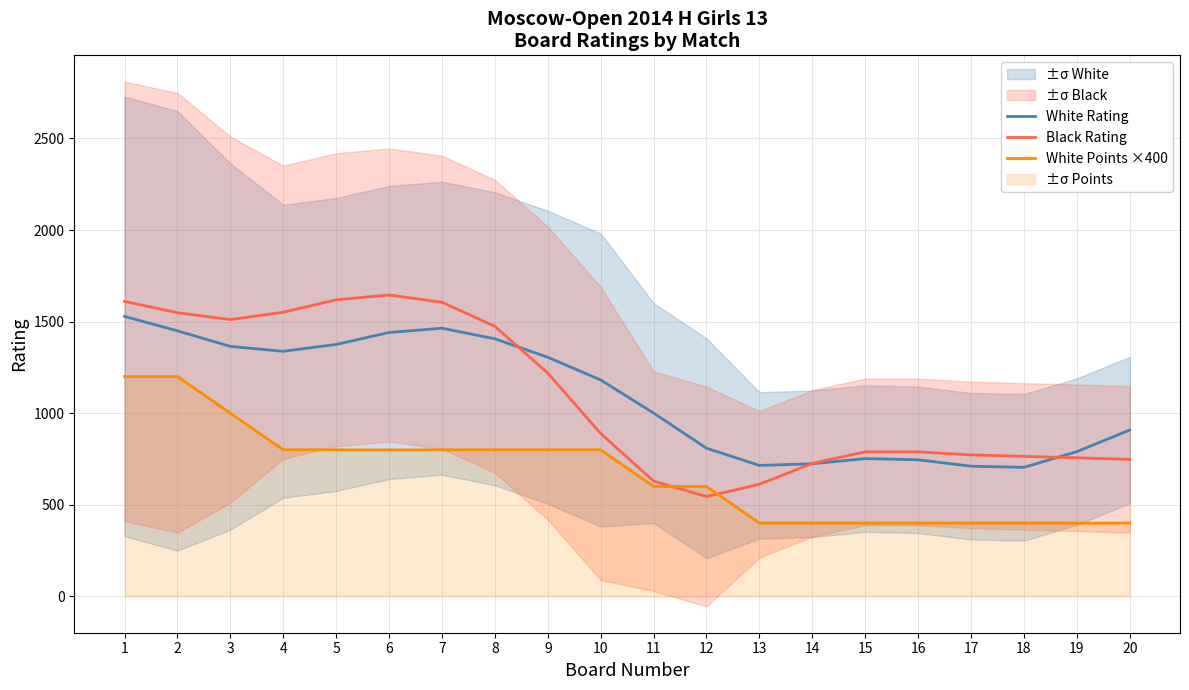

True or false: White Points ×400 and White Rating cross at least once.

False